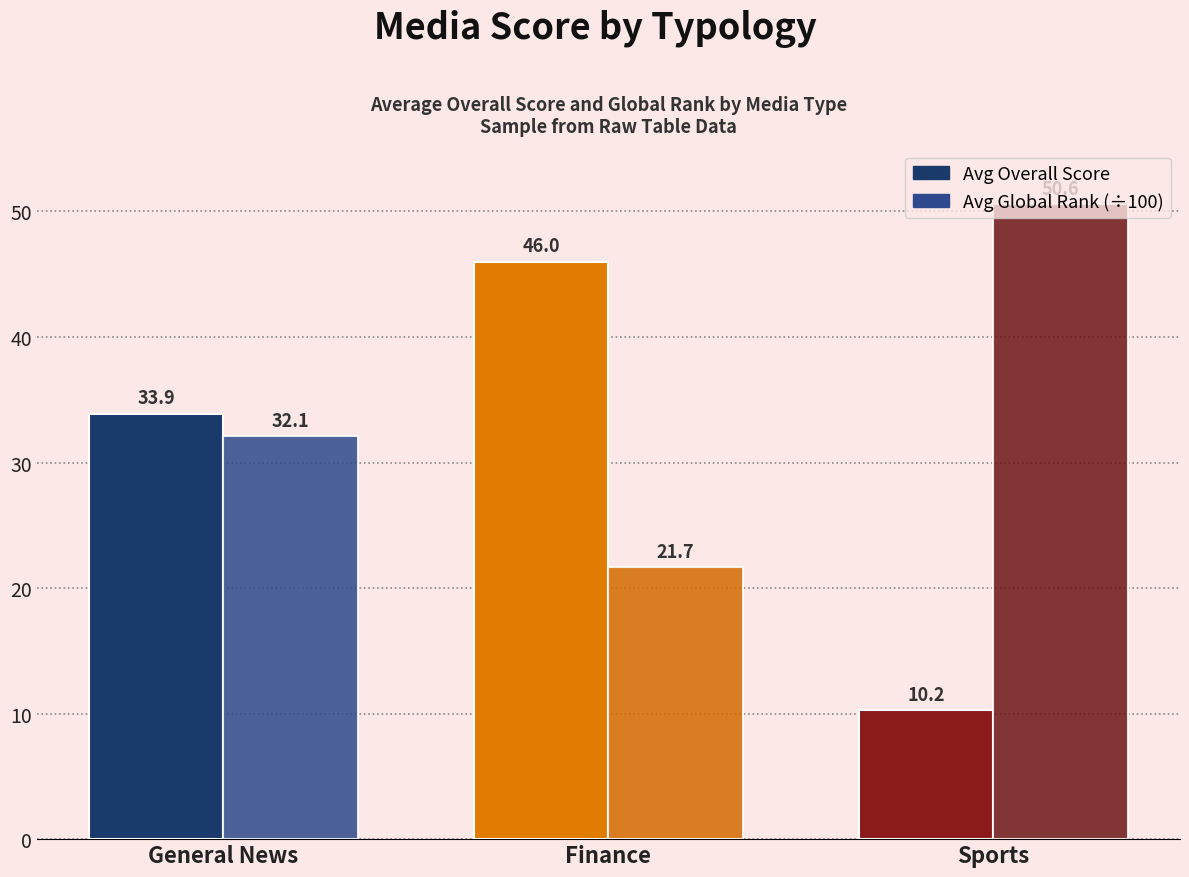

Rank the series by their average value, from lowest to highest.

Avg Overall Score, Avg Global Rank (÷100)